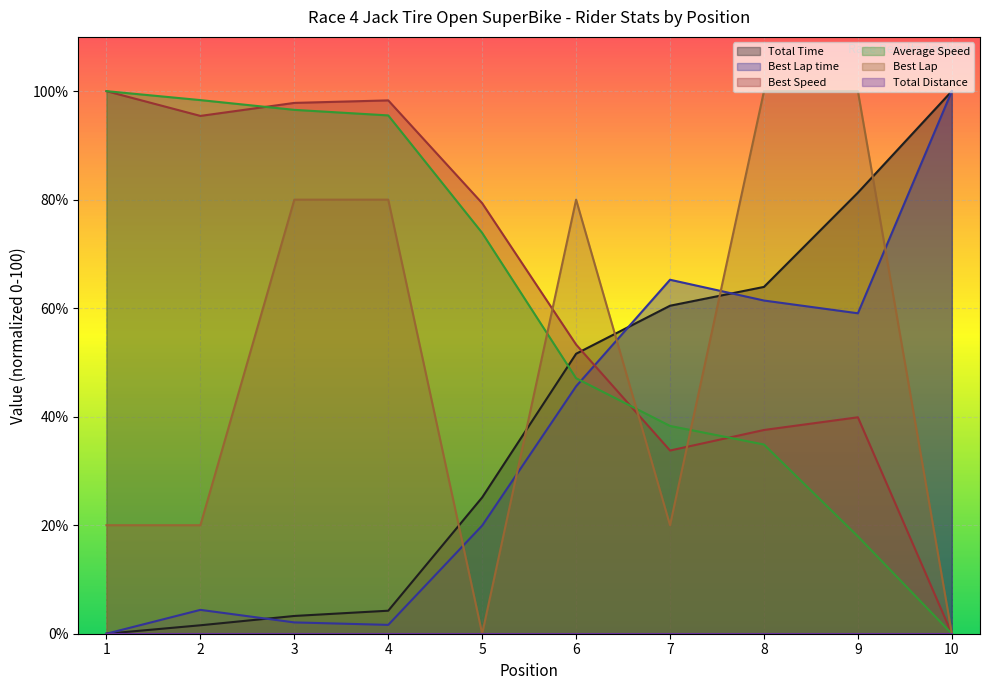

Between which two adjacent categories do Total Time and Best Lap first intersect?

4 and 5